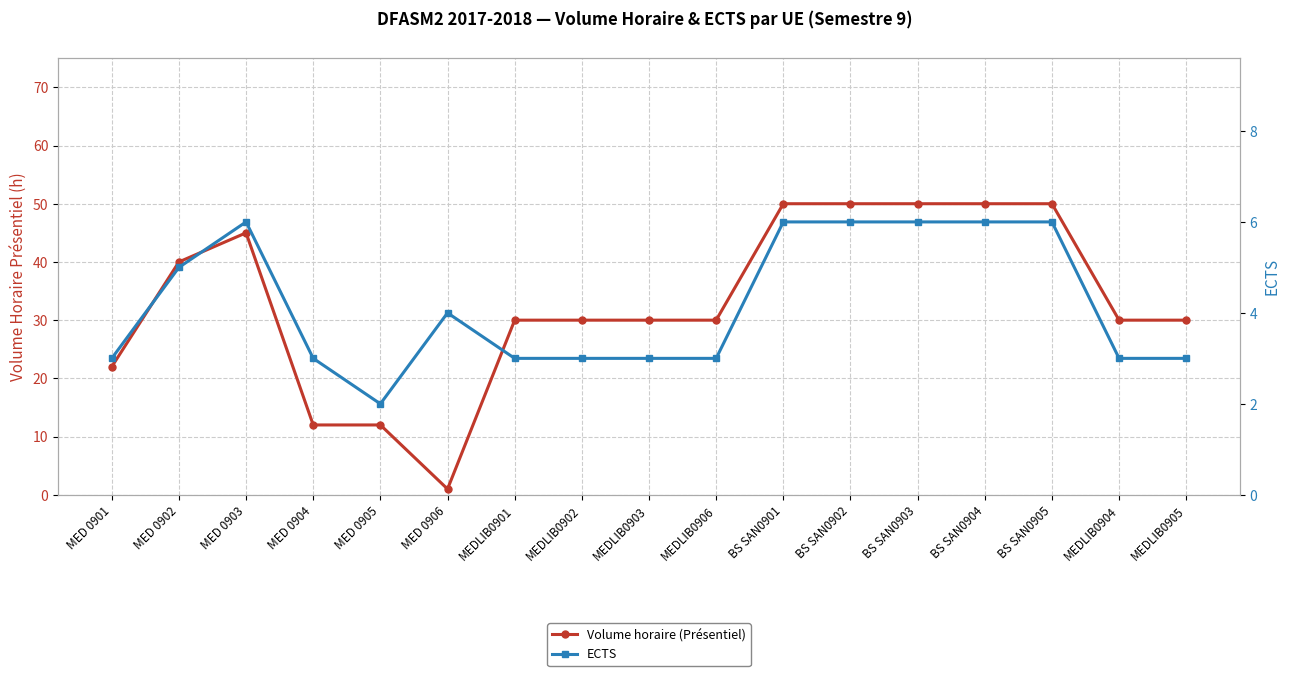

How many times do Volume horaire (Présentiel) and ECTS cross each other?

2